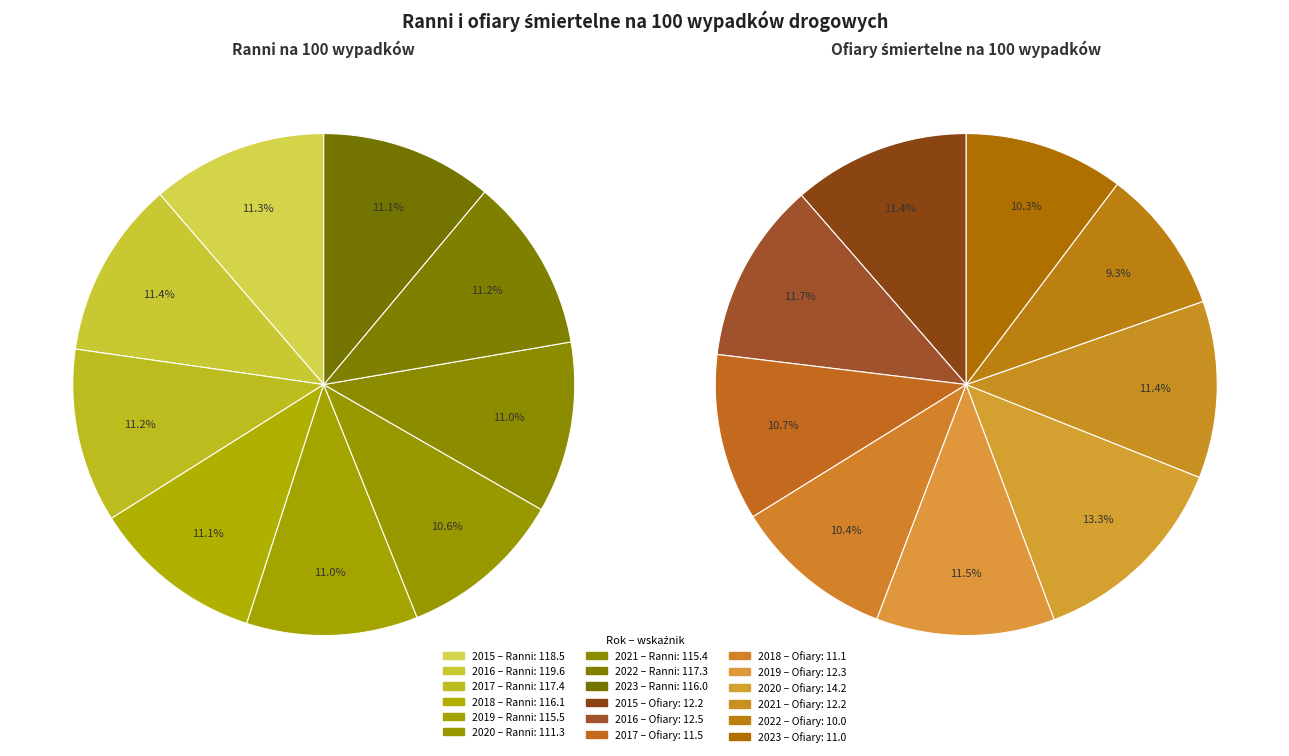

What percentage is the 2021 slice, to the nearest percent?

11%